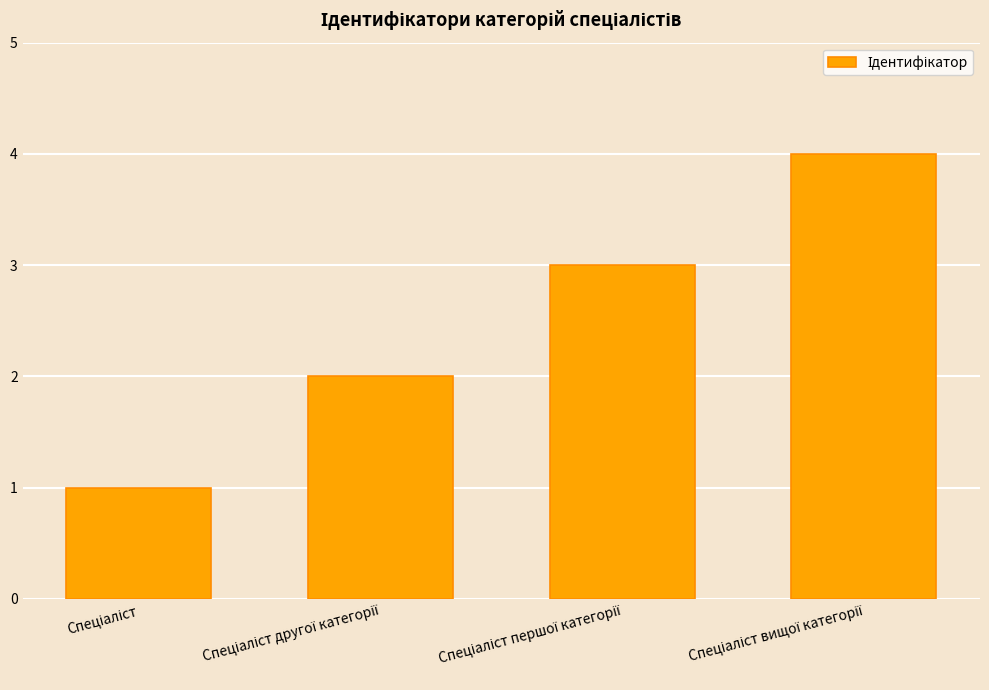

How many categories are shown in the chart?

4